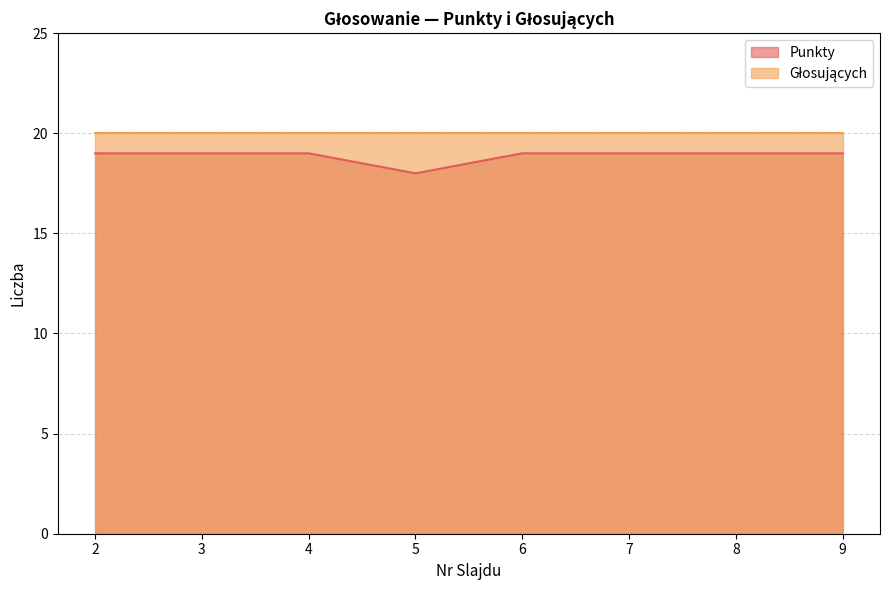

Rank the categories by value from lowest to highest.

5, 2, 3, 4, 6, 7, 8, 9